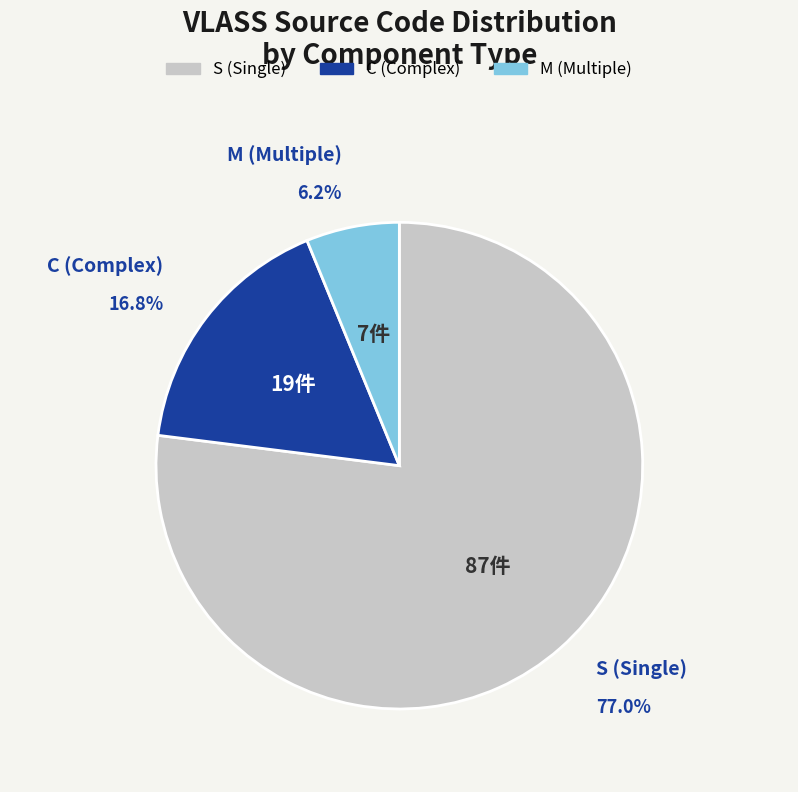

Combined, do S and M account for over 50%?

Yes